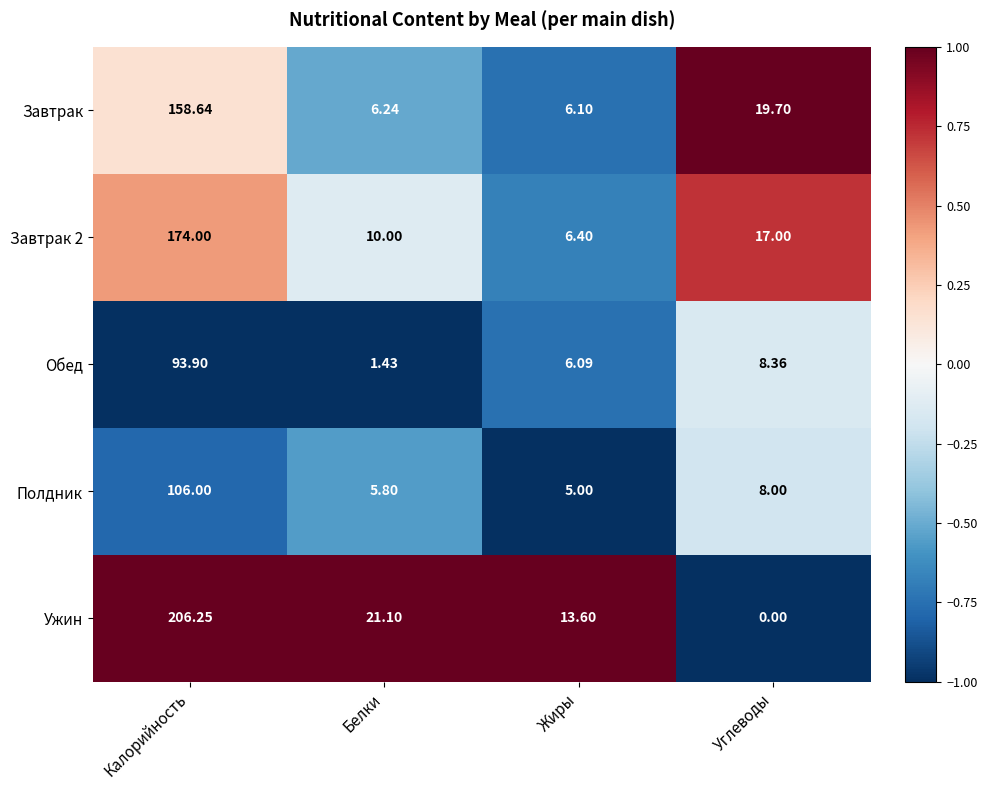

Which series has the largest total across all categories?

Ужин